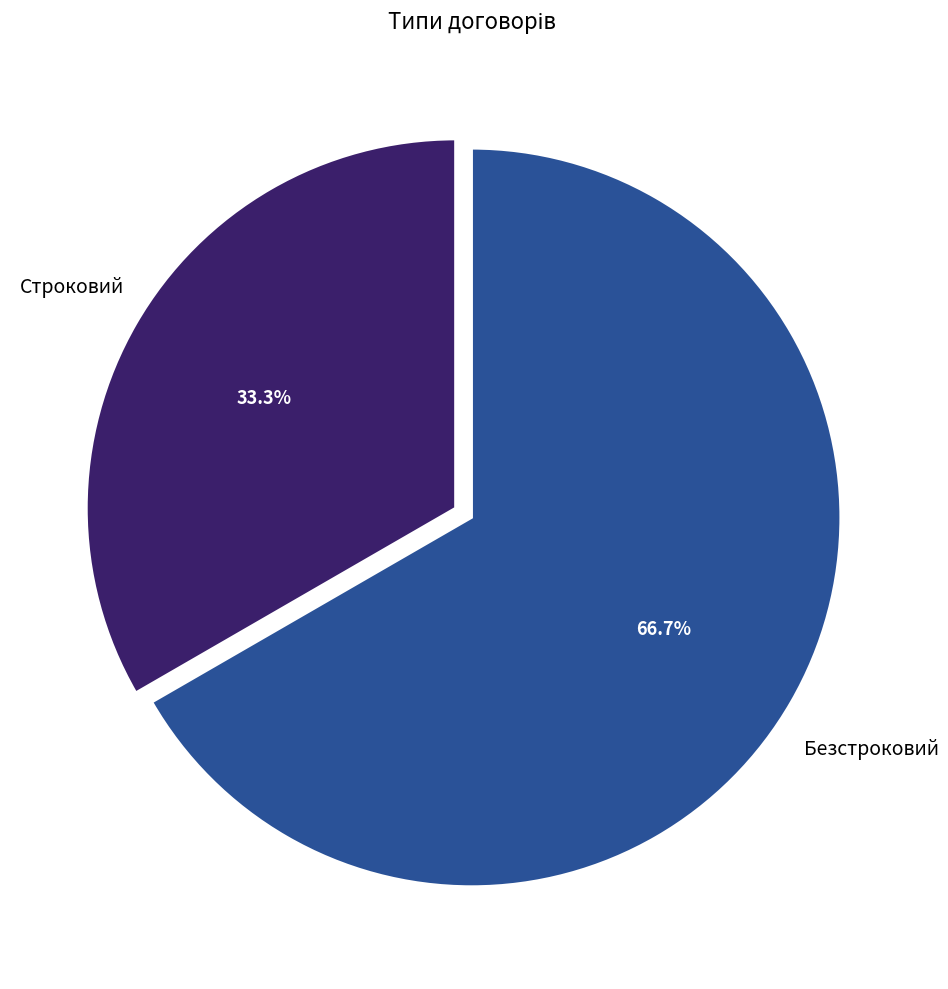

True or false: Строковий accounts for 33% of the total.

True